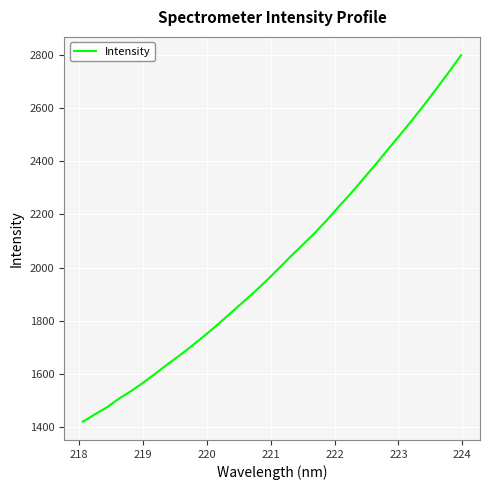

What is the average value?

2020.1